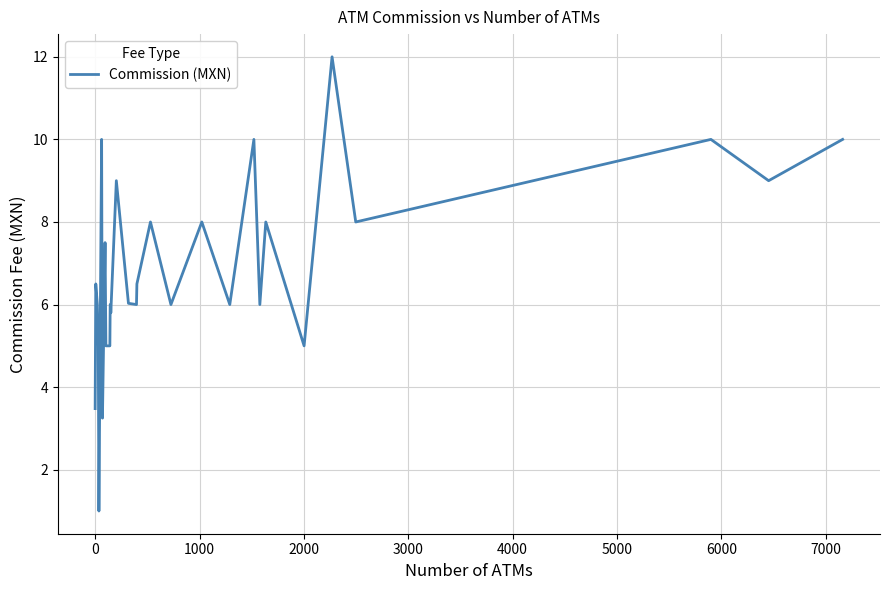

What is the difference between the maximum and minimum values?

11.0